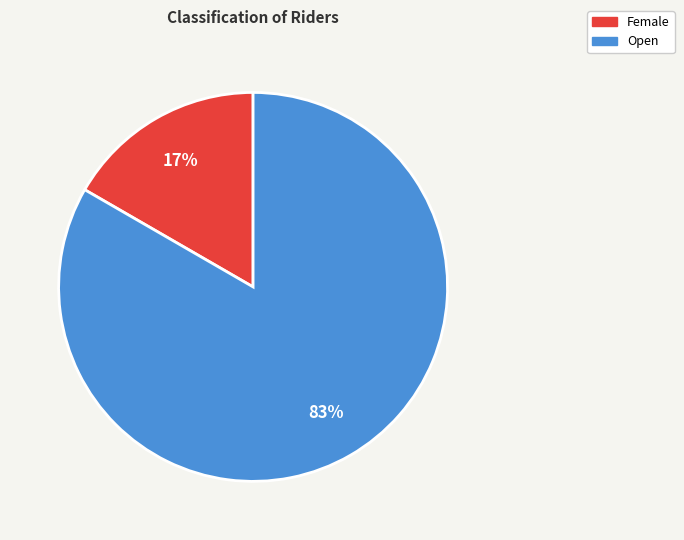

Between Female and Open, which is larger?

Open